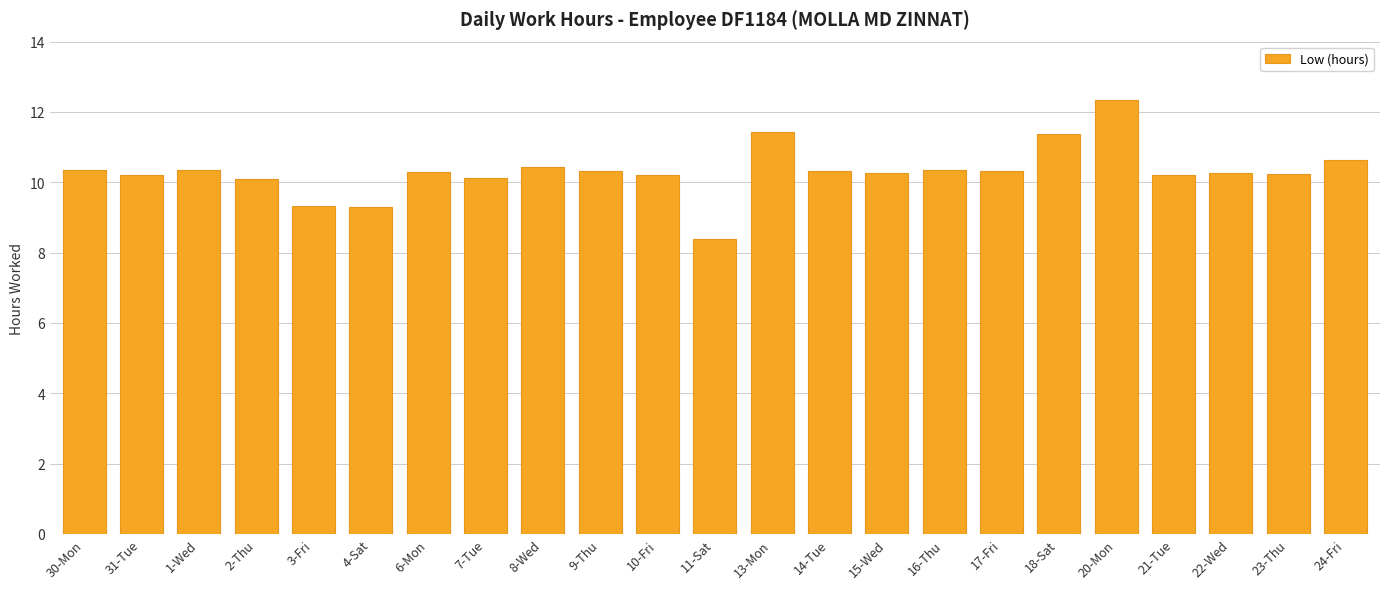

What is the label of the 11th bar from the right?

13-Mon